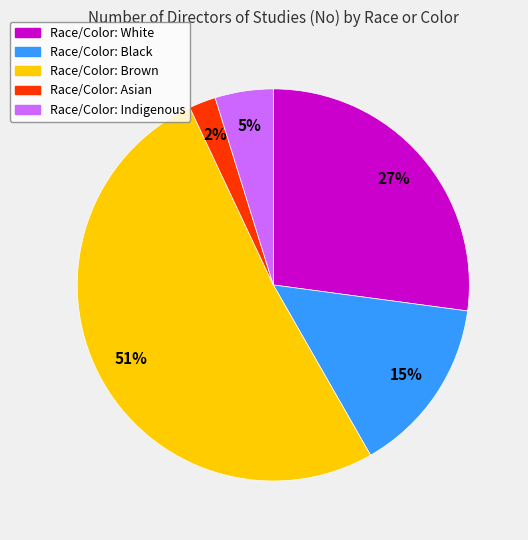

Does any single category account for the majority?

Yes